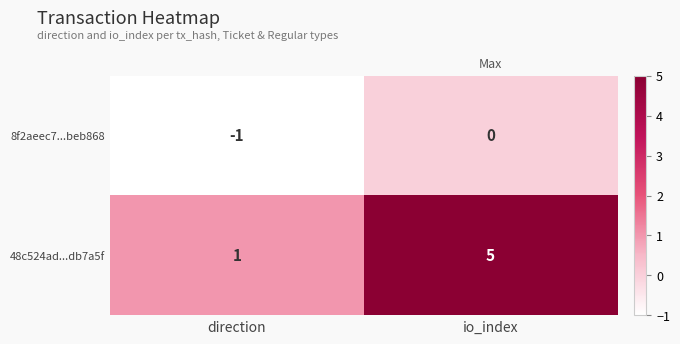

At which category is the sum across all series the highest?

io_index